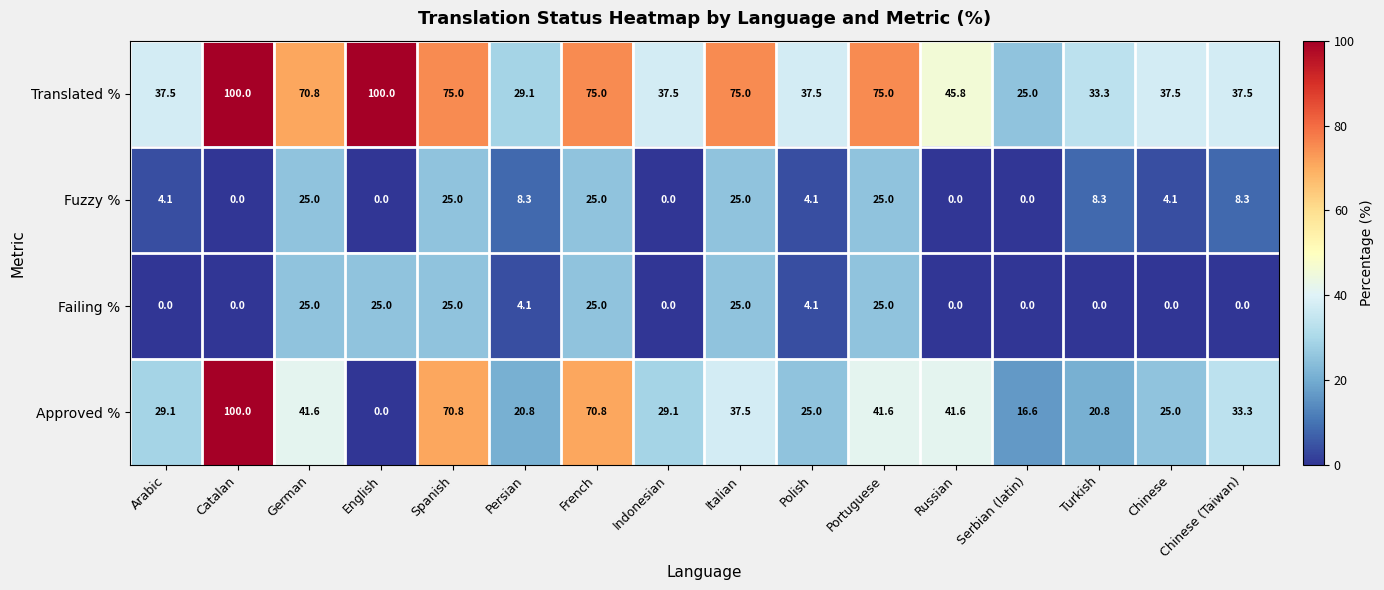

What is the sum of the Failing % values at Catalan and Spanish?

25.0